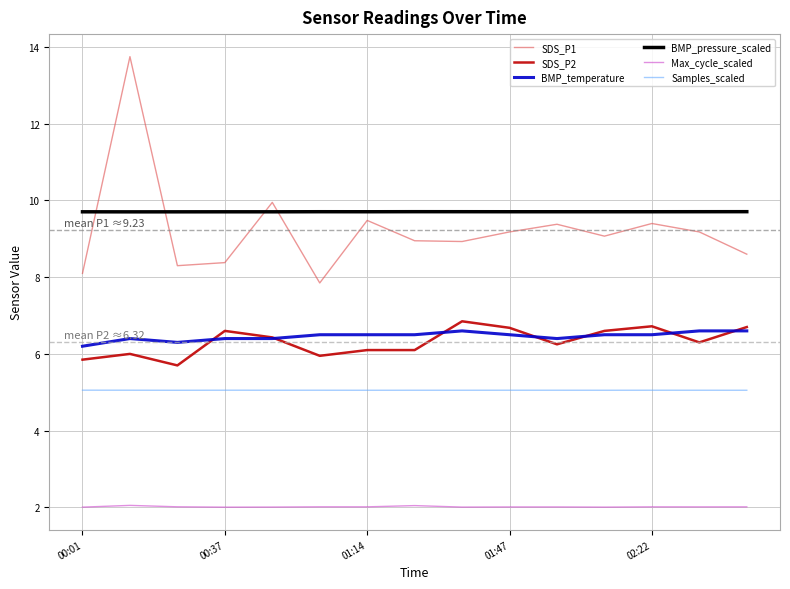

True or false: BMP_temperature and Max_cycle_scaled intersect in this chart.

False